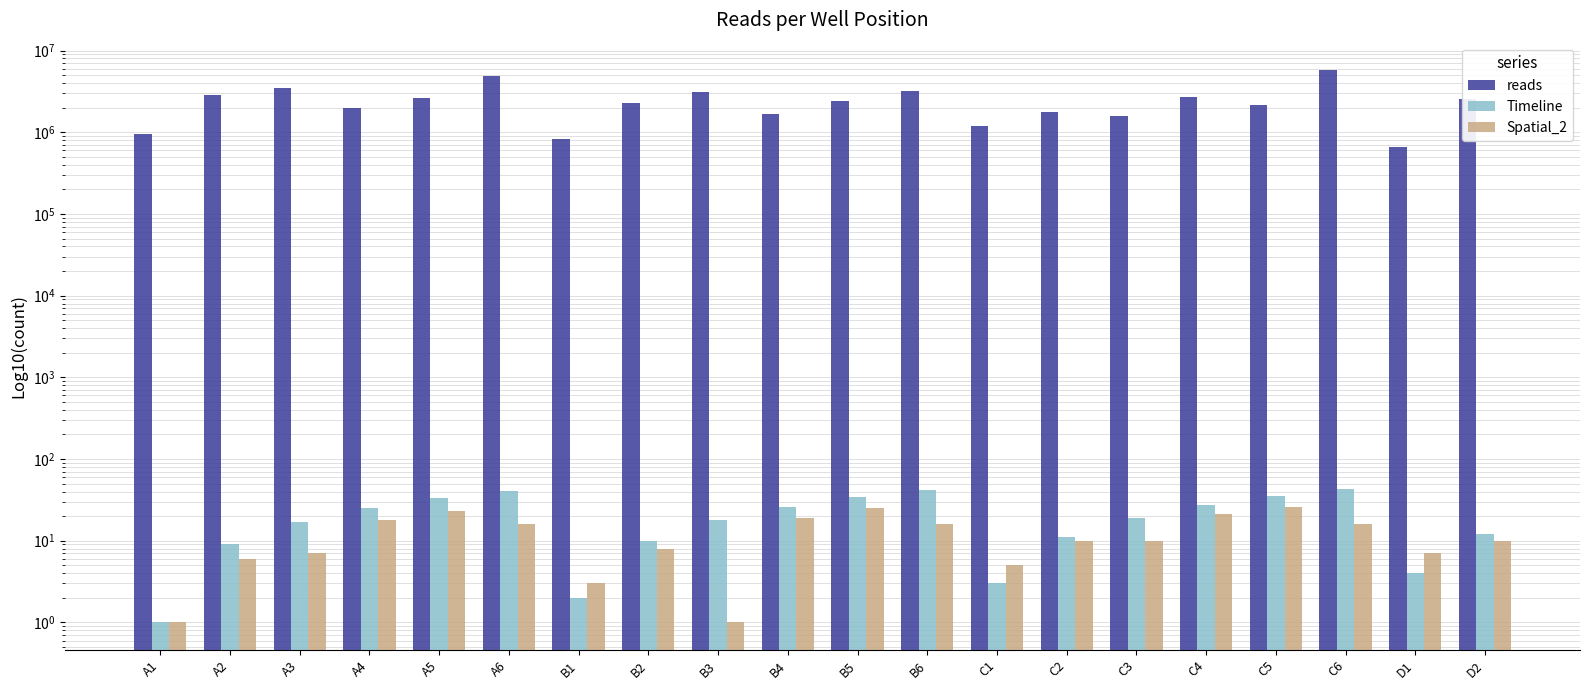

What is the difference between the reads values at C3 and C6?

4148958